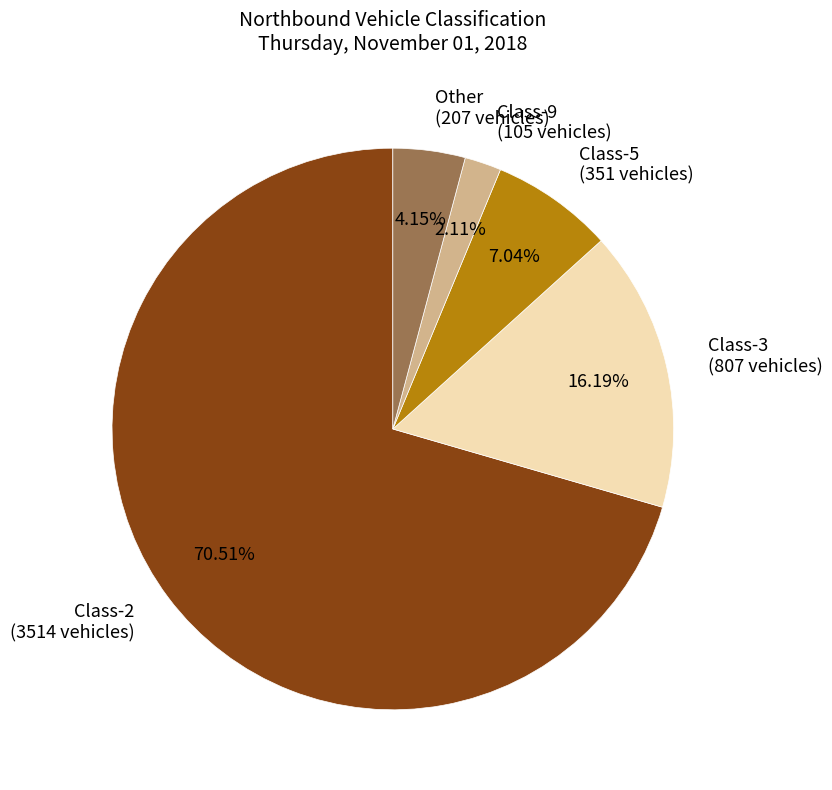

Which slice is the largest?

Class-2 (3514 vehicles)